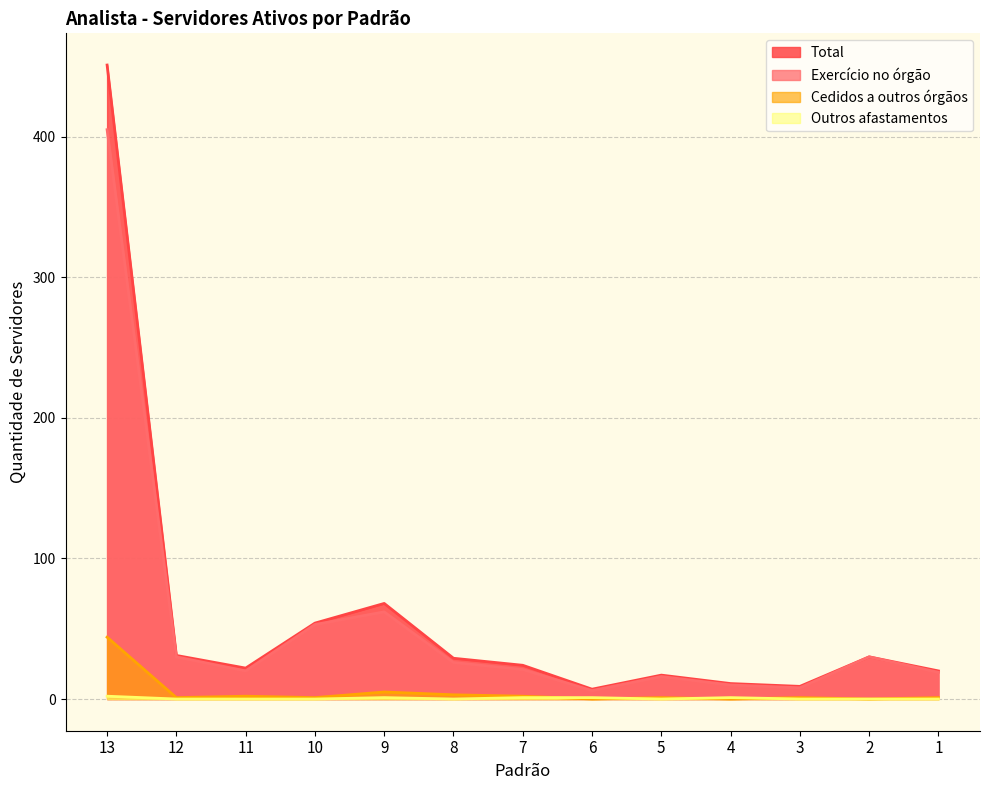

Where does the Total series first go above 24?

13